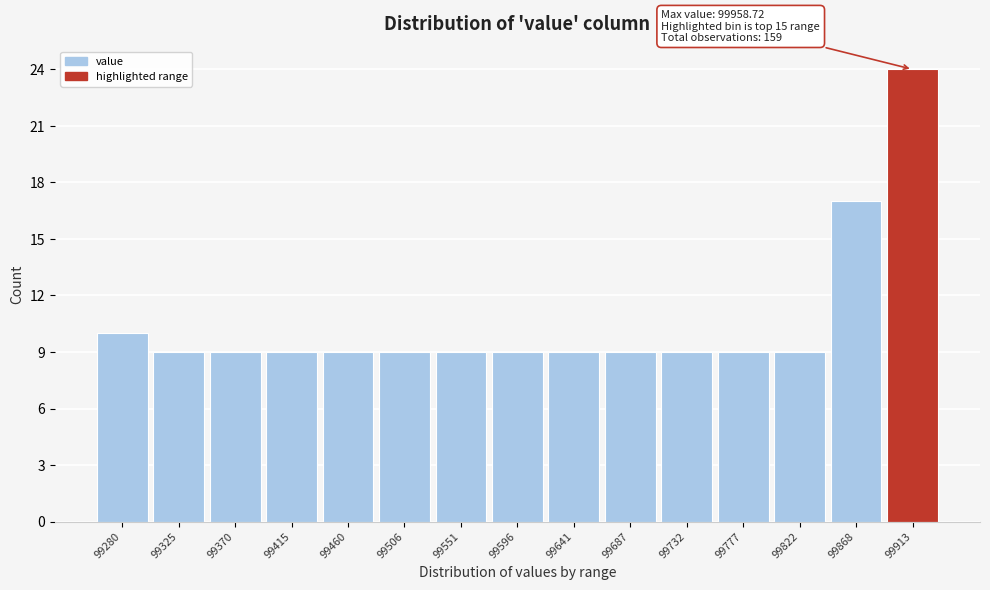

Reading left to right, list all the values displayed in this chart.

99280=10	99325=9	99370=9	99415=9	99460=9	99506=9	99551=9	99596=9	99641=9	99687=9	99732=9	99777=9	99822=9	99868=17	99913=24